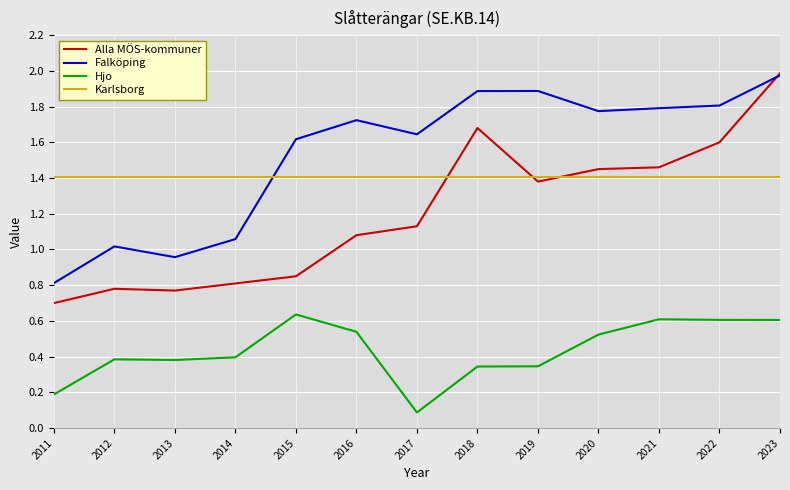

What is the sum of the Alla MÖS-kommuner values at 2014 and 2017?

1.9